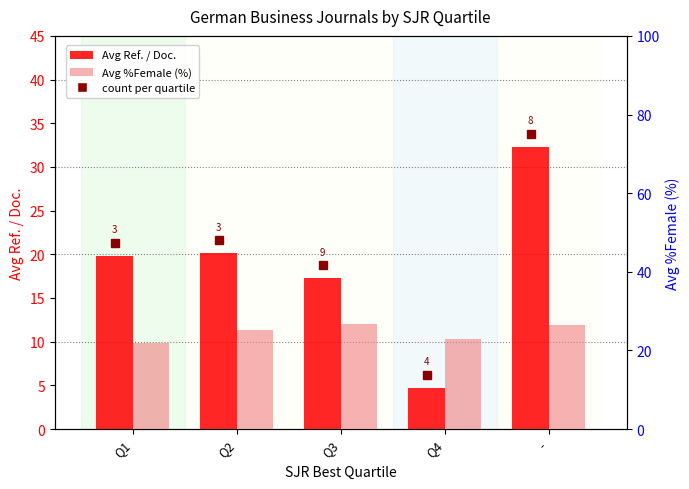

Reading right to left, list all the values displayed in this chart.

Avg Ref. / Doc.: -=32.2	Q4=4.7	Q3=17.2	Q2=20.1	Q1=19.8
Avg %Female: -=26.3	Q4=22.9	Q3=26.7	Q2=25.2	Q1=22.0